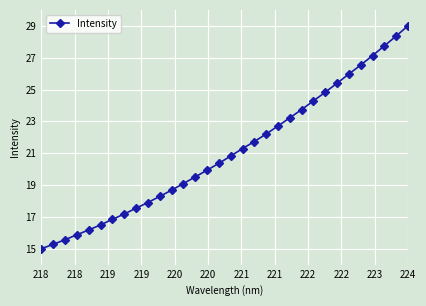

What is the value of the 5th point from the left?

16.2